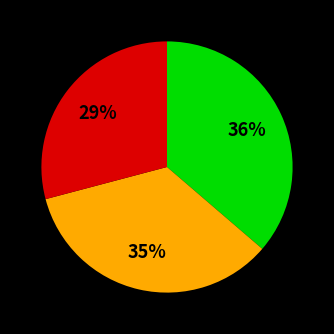

To the nearest percent, what is the average slice percentage?

33%